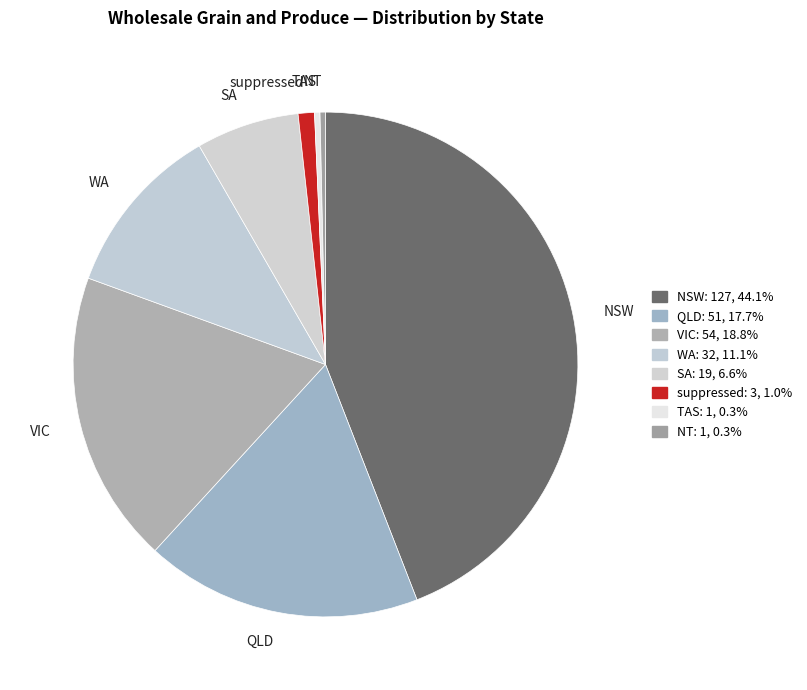

Does any single category account for the majority?

No